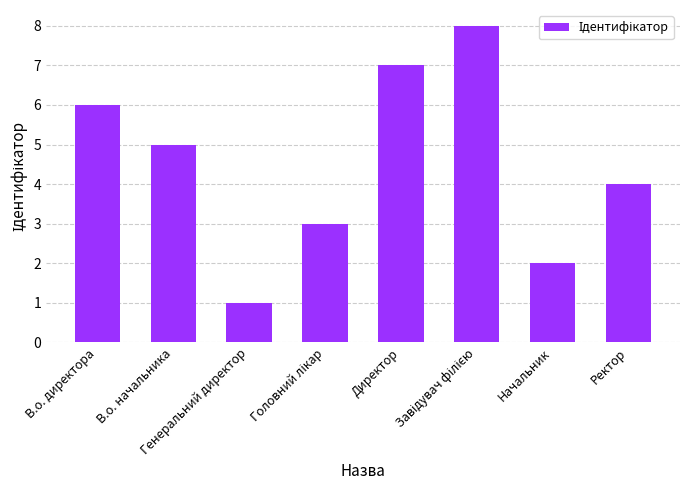

How many values are below 5?

4